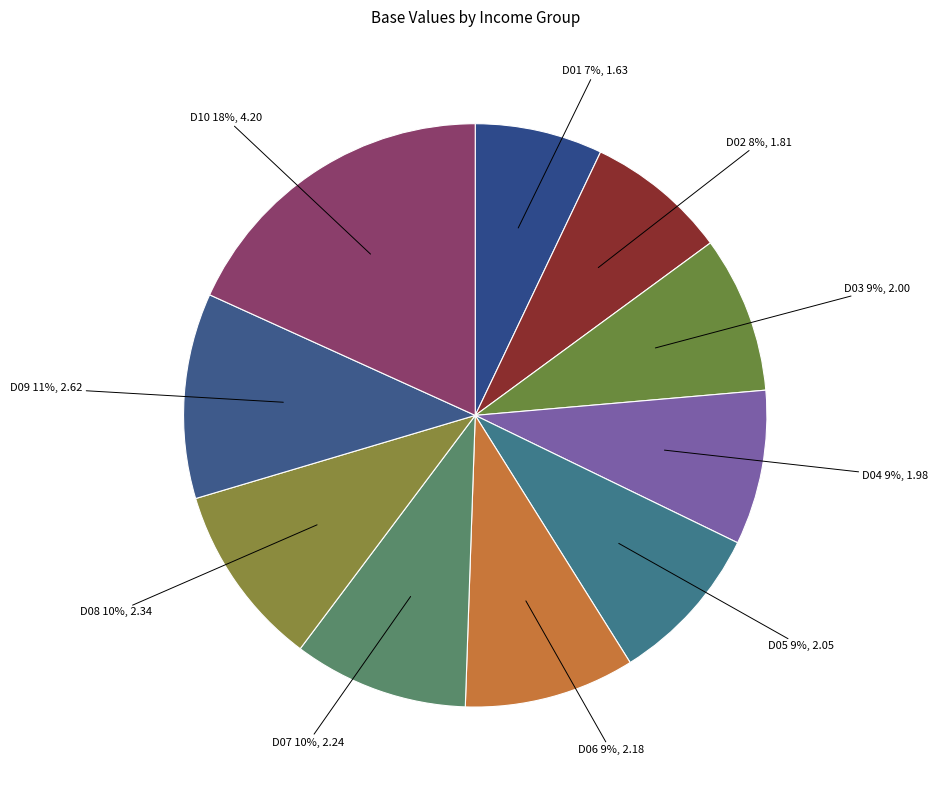

To the nearest percent, what is the average slice percentage?

10%